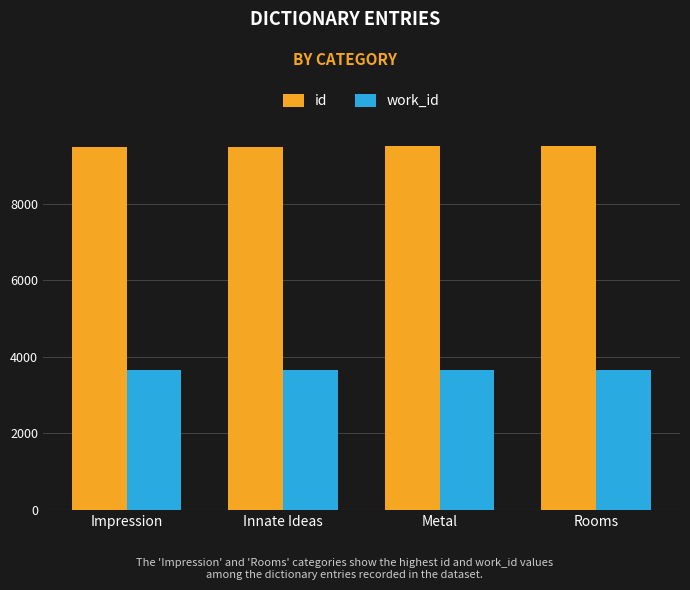

How many values in the id series are below 9508?

2